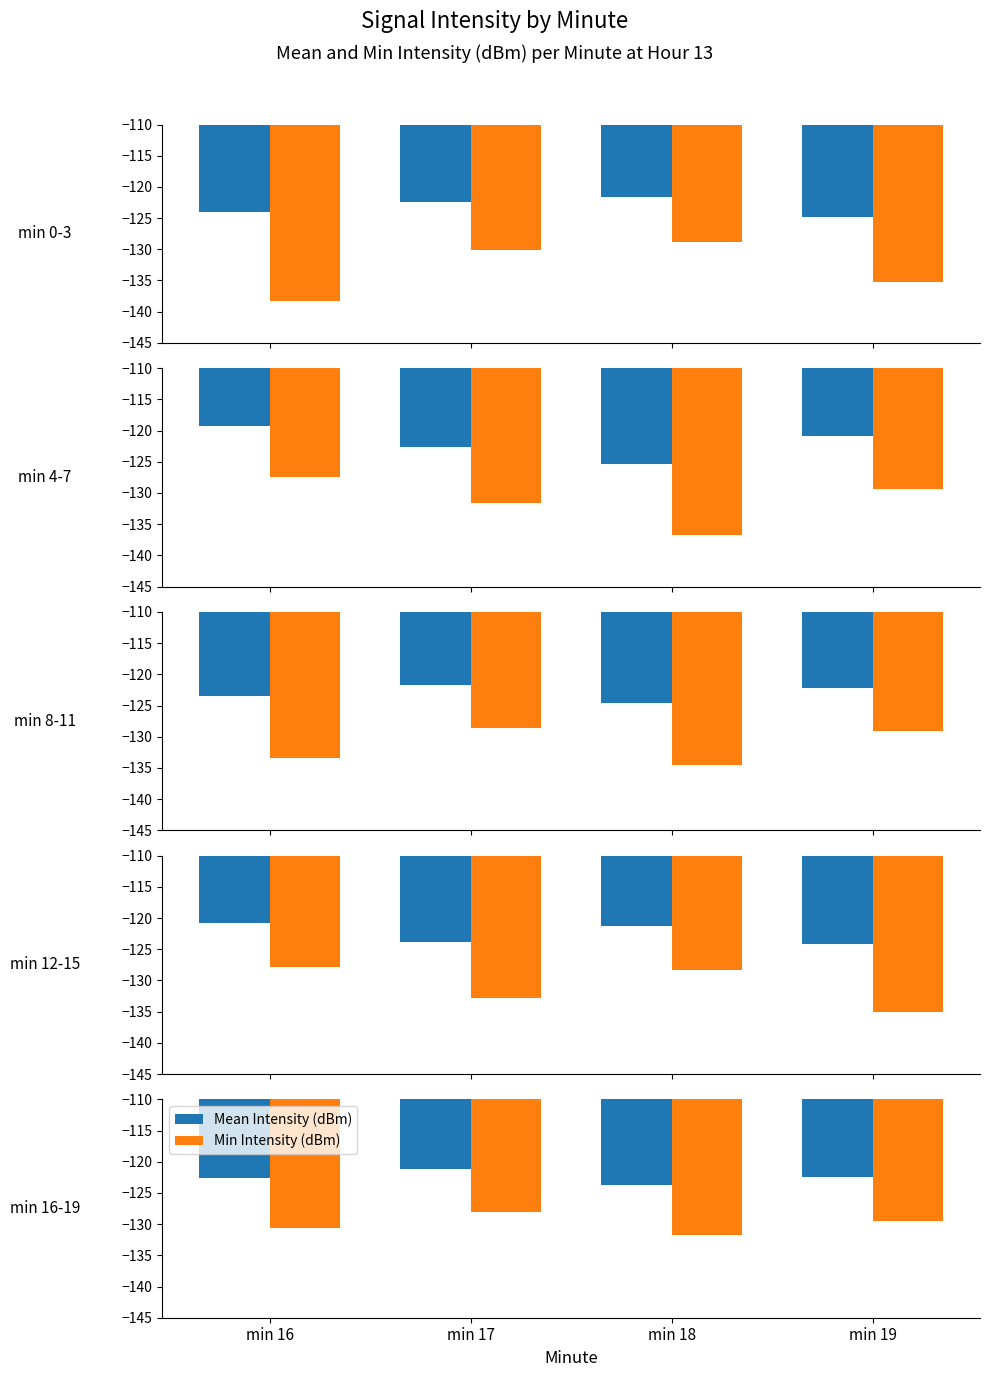

How many bars are there in each group?

2